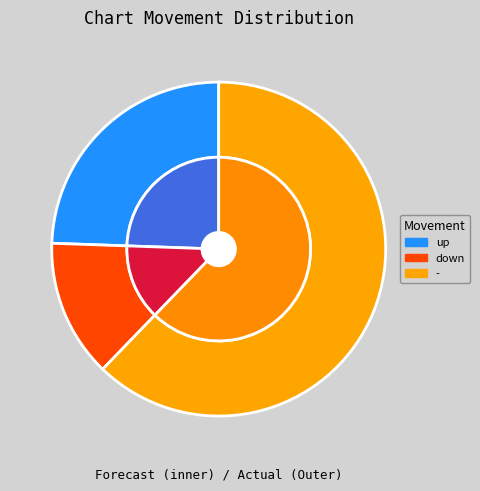

What percentage do up and down together represent?

37.8%